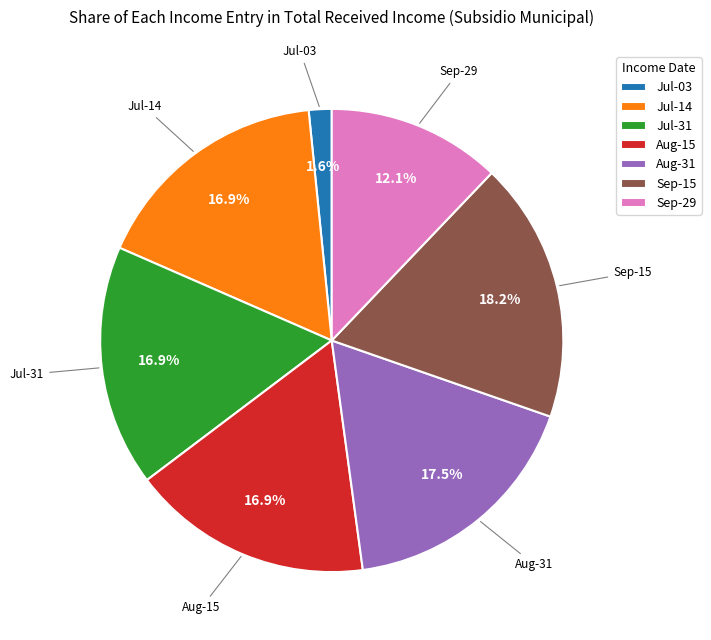

How much of the chart is everything except Aug-31?

82.5%